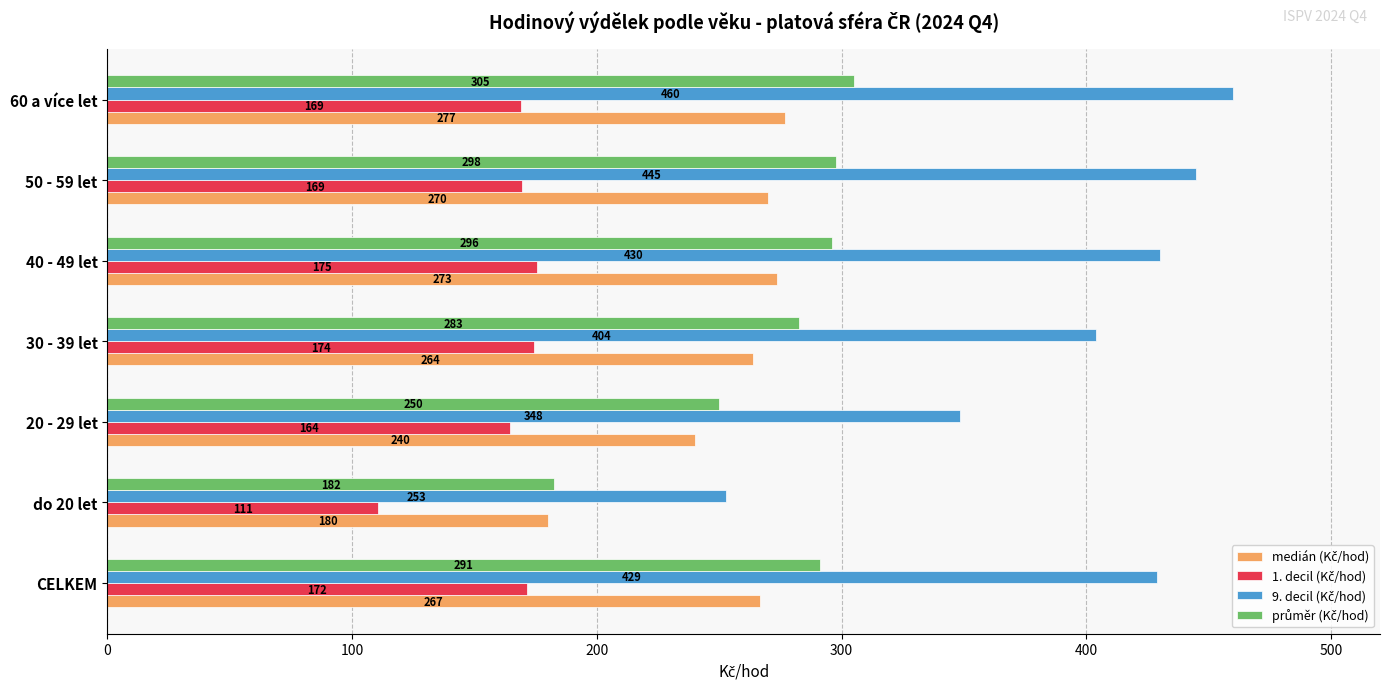

Which label corresponds to the smallest value in the chart?

do 20 let